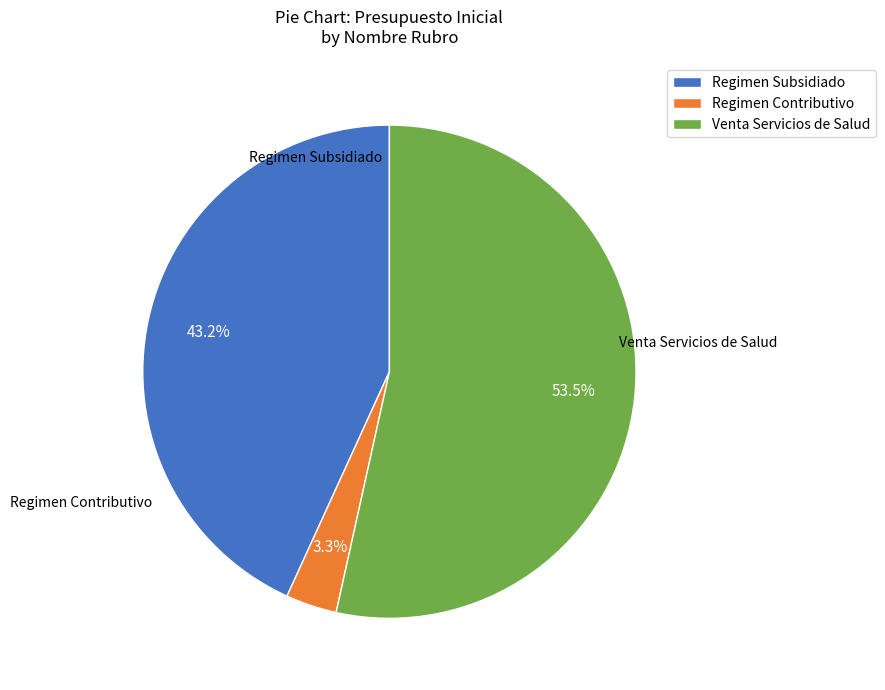

Is the sum of Regimen Subsidiado and Regimen Contributivo greater than half?

No